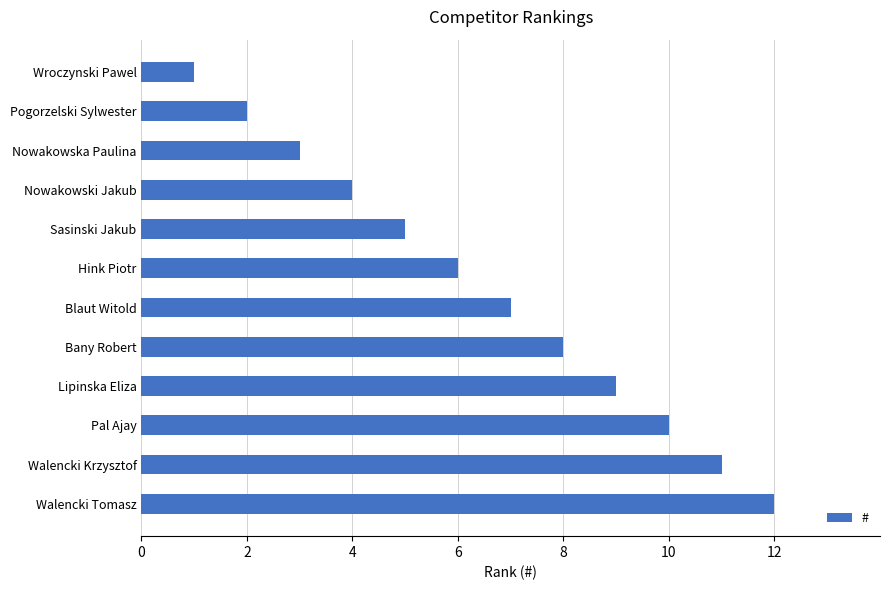

True or false: the data shows 10 at Pal Ajay.

True